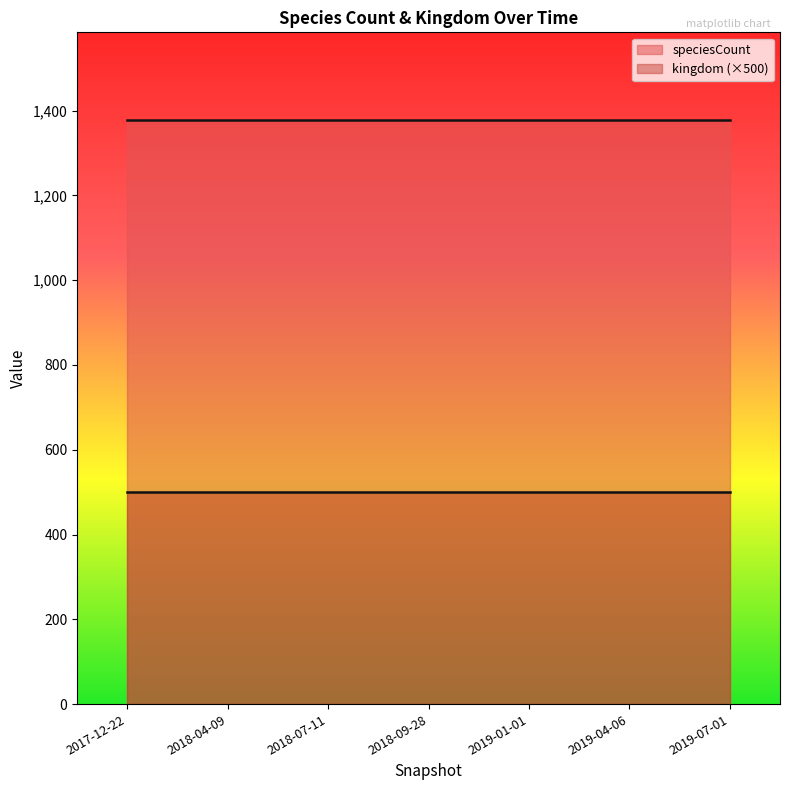

The kingdom series shows 1 at 2019-04-06. True or false?

True